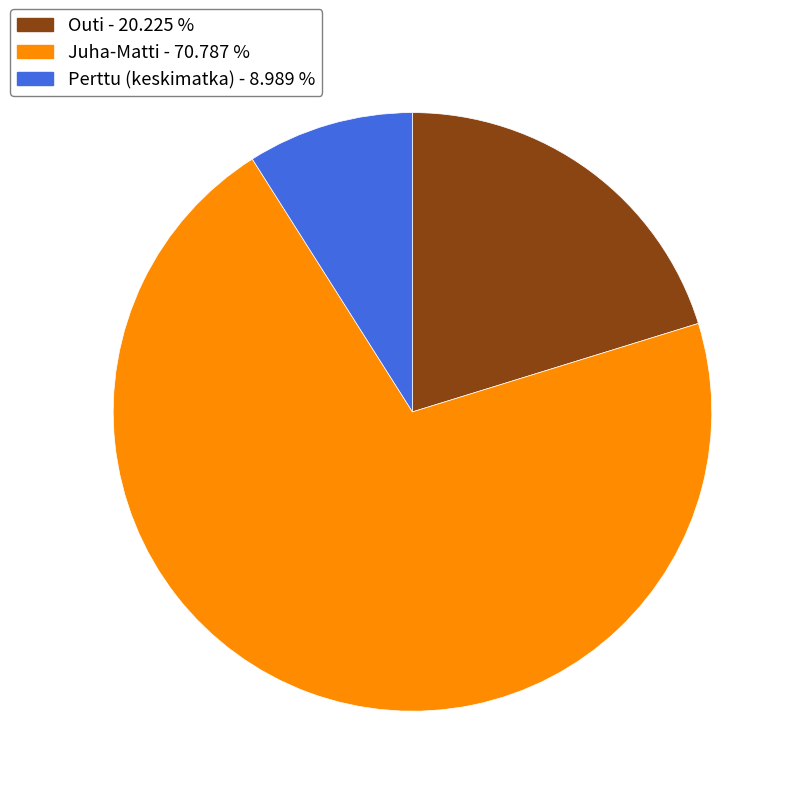

Rank the categories by value from lowest to highest.

Perttu (keskimatka), Outi, Juha-Matti